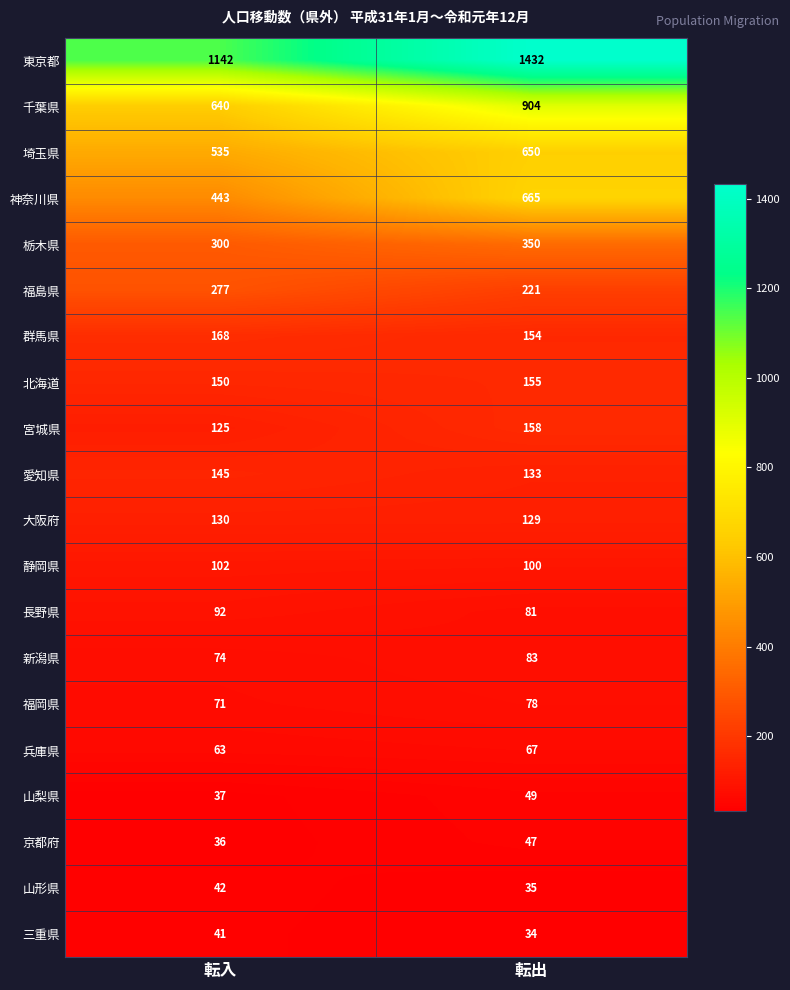

At which category is the sum across all series the highest?

転出